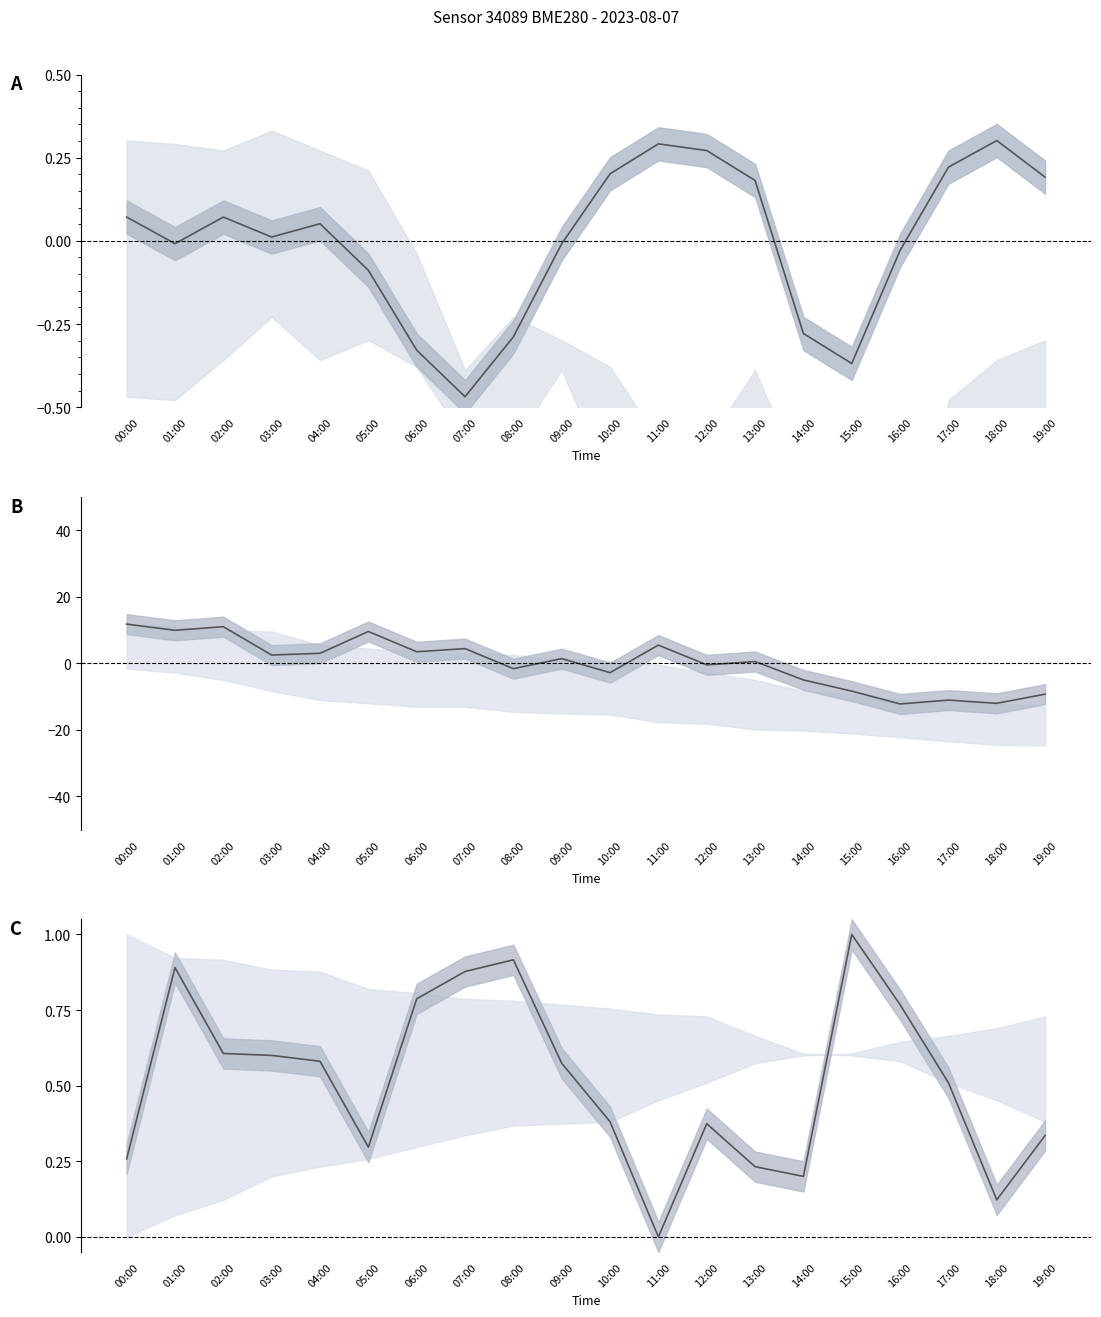

Does the chart display data point markers on the line(s)?

No